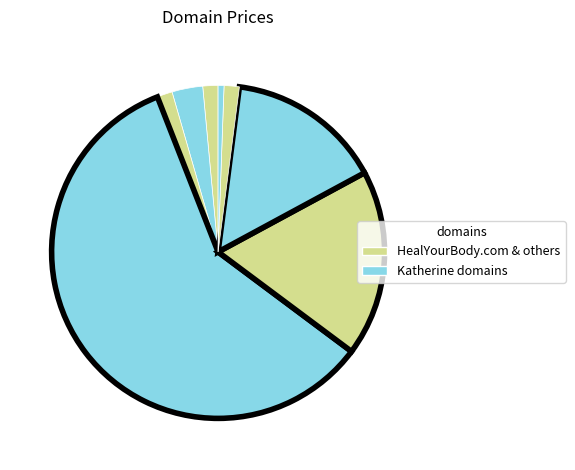

How many slices are in this pie chart?

8